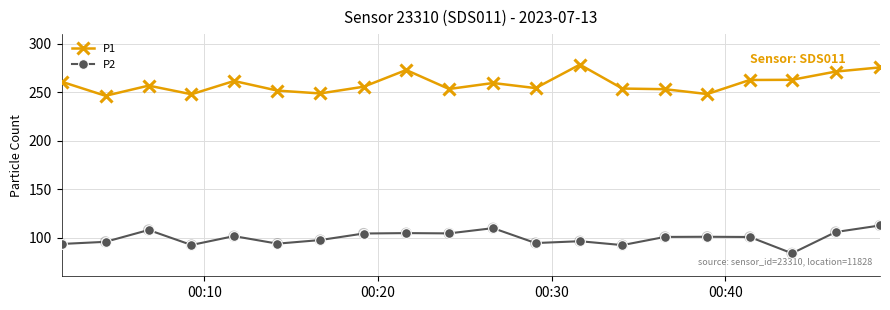

What is the maximum value shown in the chart?

278.5